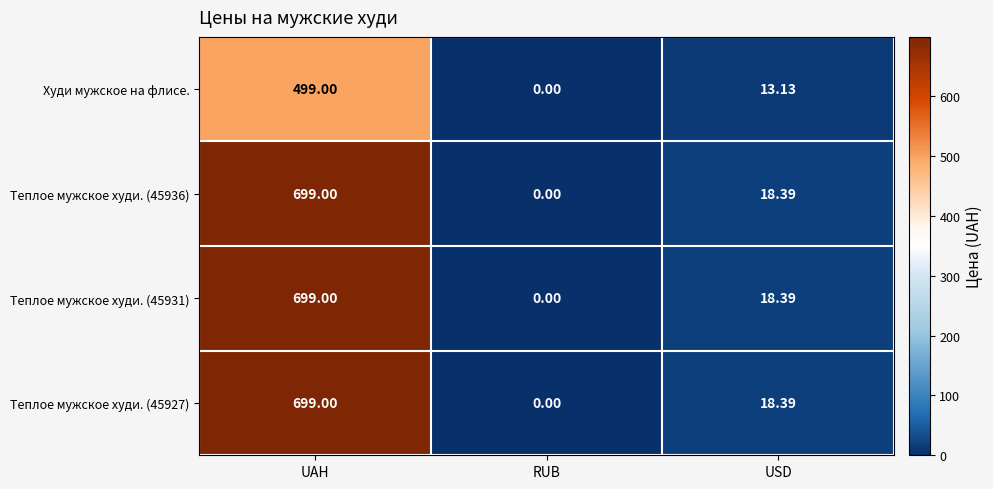

Which label corresponds to the largest value in the chart?

UAH